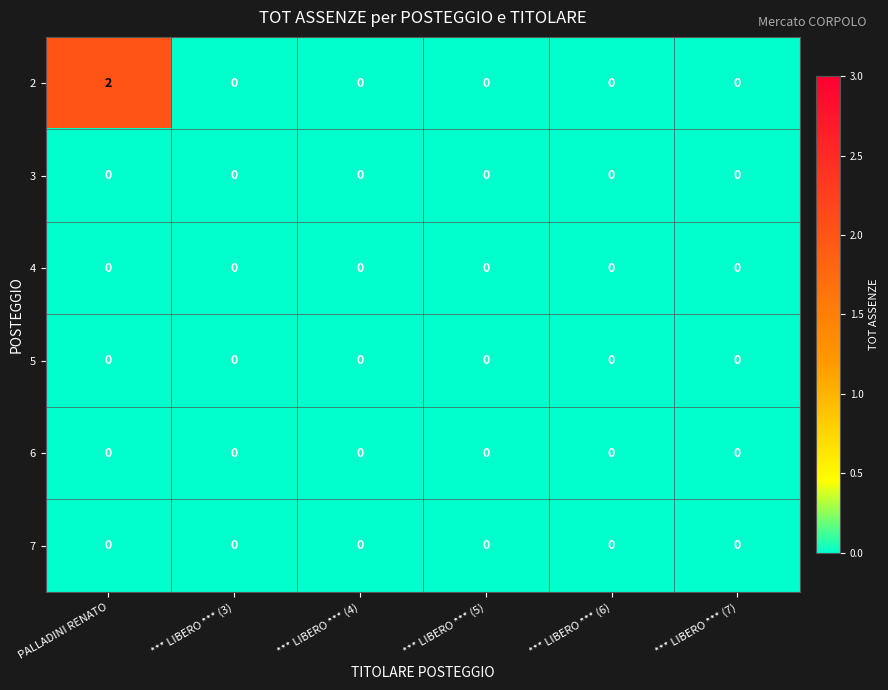

At which category does the chart reach its peak across all series?

PALLADINI RENATO